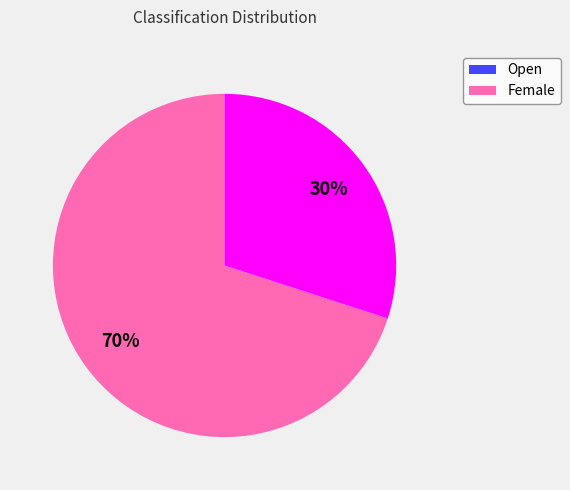

Combined, do Female and Open account for over 50%?

Yes